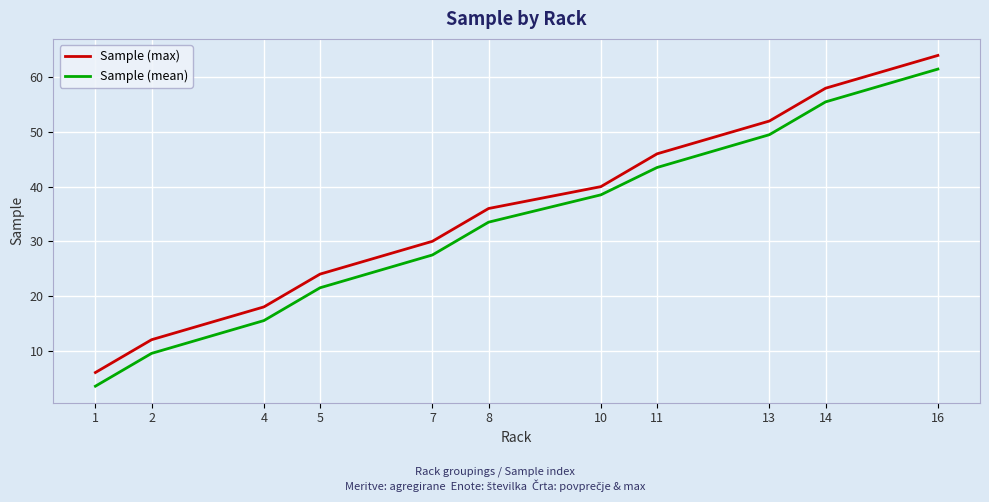

True or false: Sample (mean) has a value of 19.3 at 14.

False